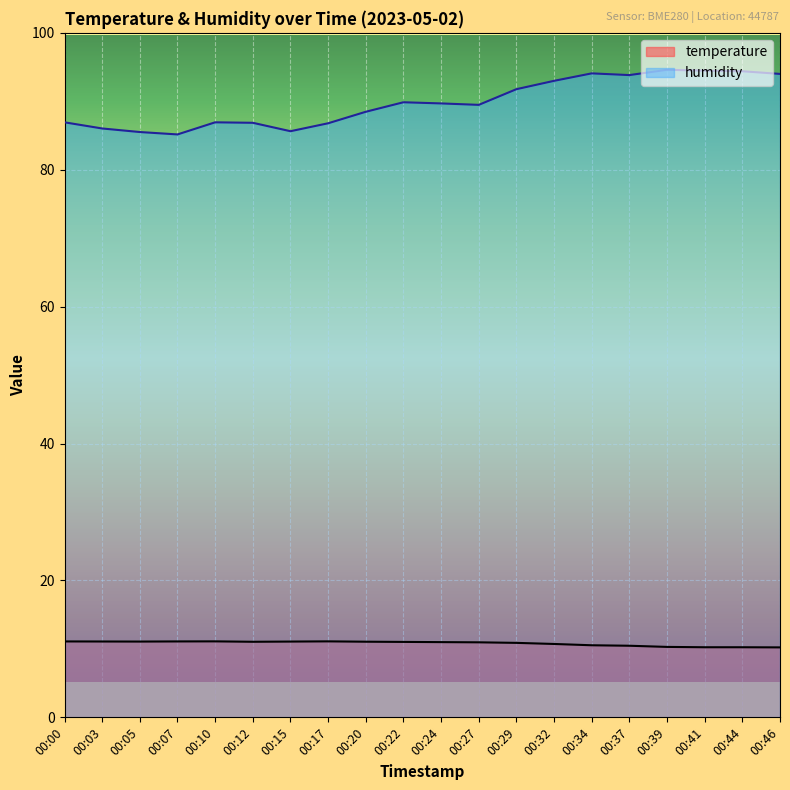

What is the spread (max minus min) of values at 00:22?

78.8